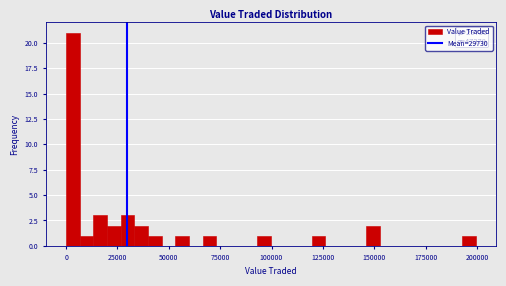

Read against the x-axis, roughly where is the centre of the tallest bar?

5000